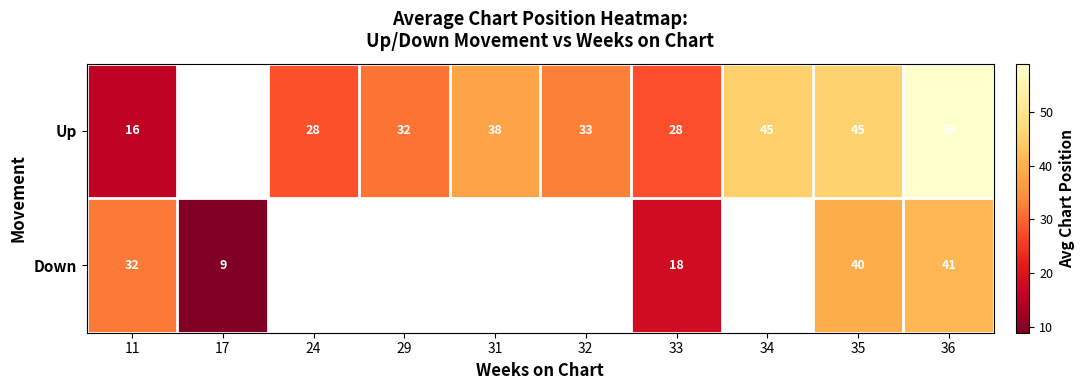

Is it true that Up equals 32 at 29?

True